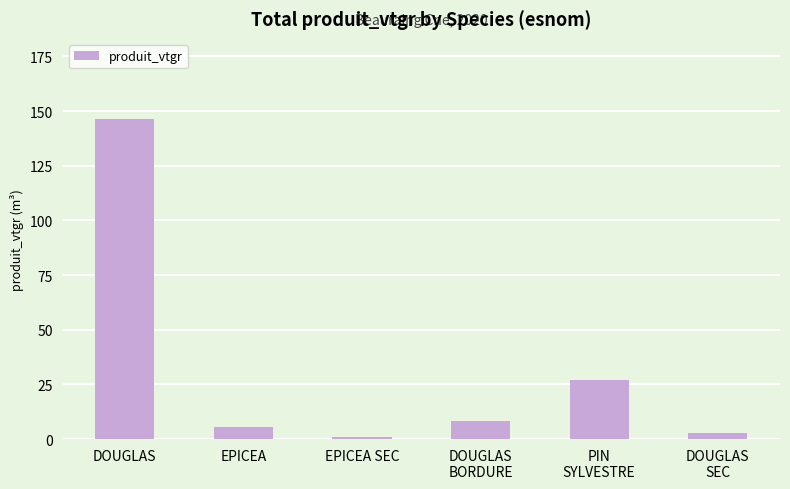

What is the label of the 5th bar from the right?

EPICEA